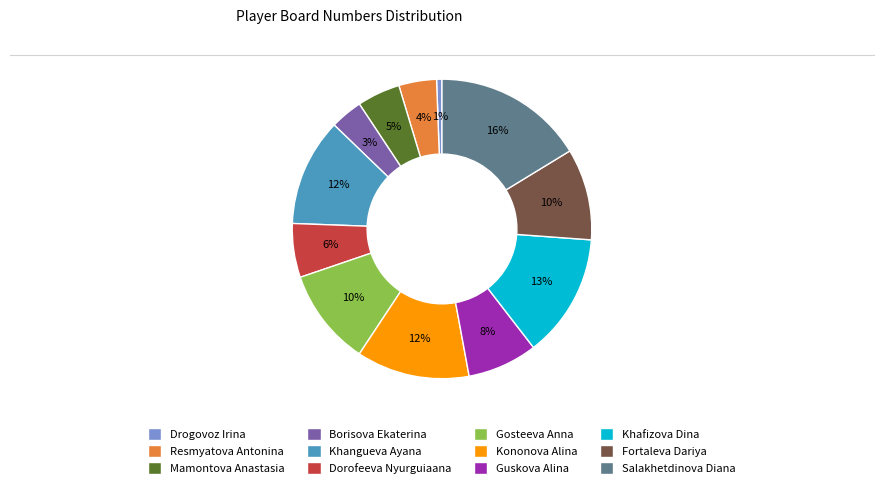

To the nearest percent, what percentage of the pie is Gosteeva Anna?

10%